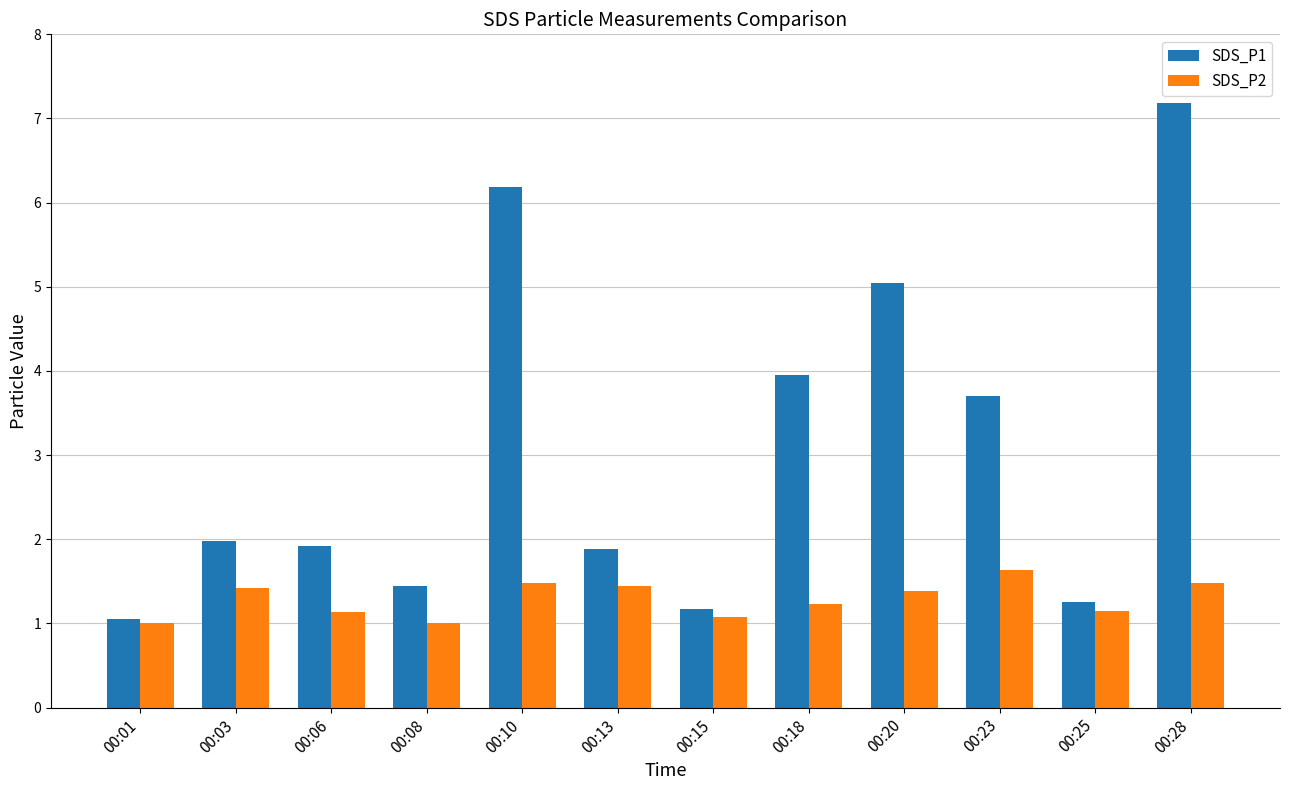

The value of SDS_P2 at 00:23 is 1.6. True or false?

True